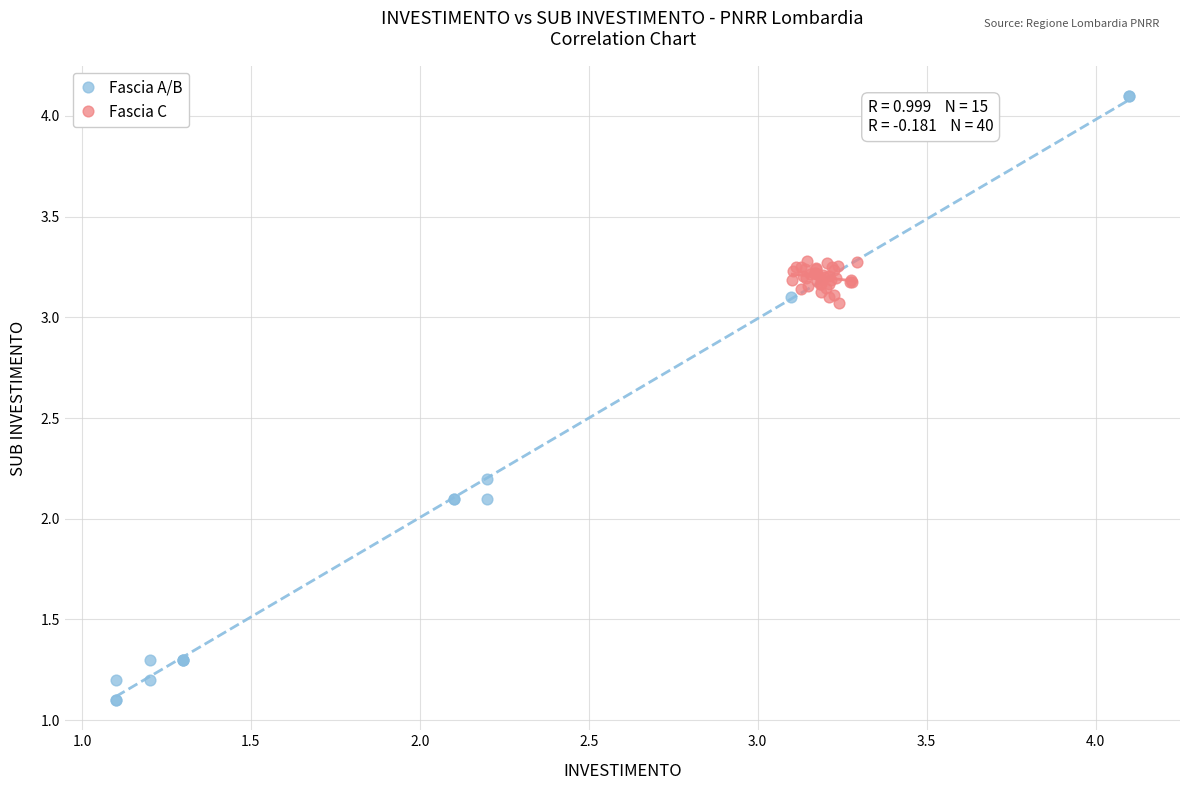

Which series reaches the minimum Y coordinate?

Fascia A/B